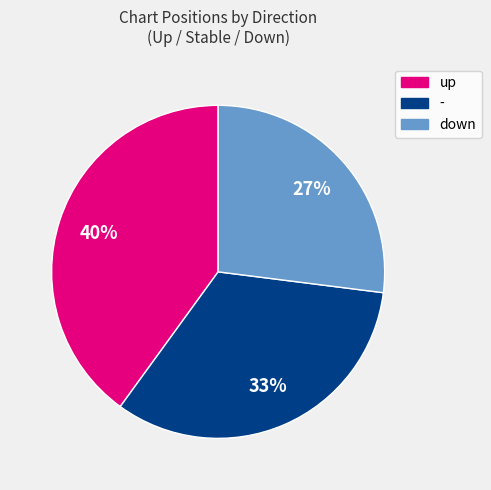

How many segments does this pie chart have?

3